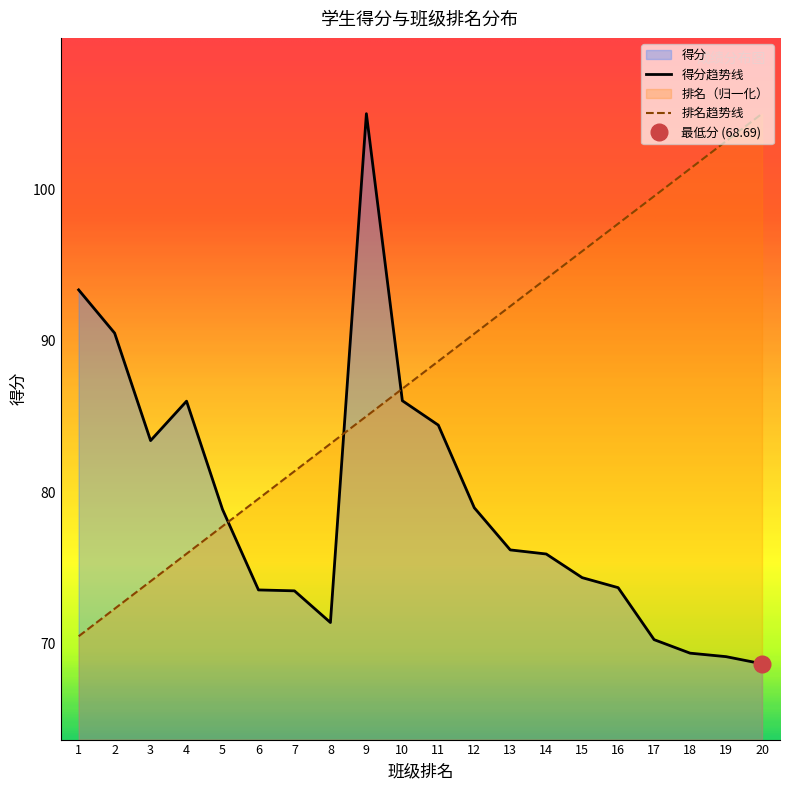

What is the minimum value for 得分?

68.7